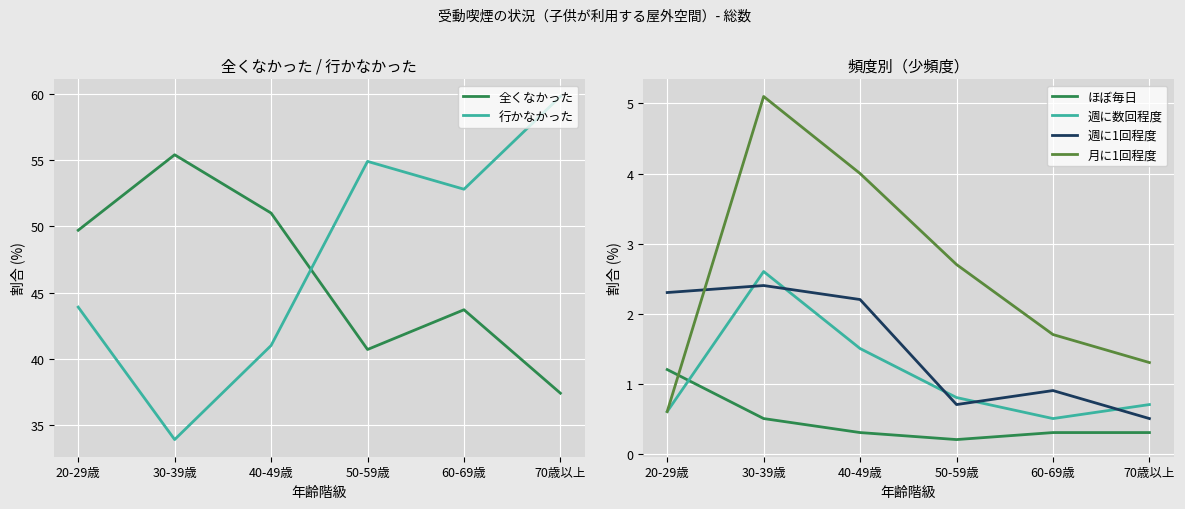

How many data points in 行かなかった are above 52?

3